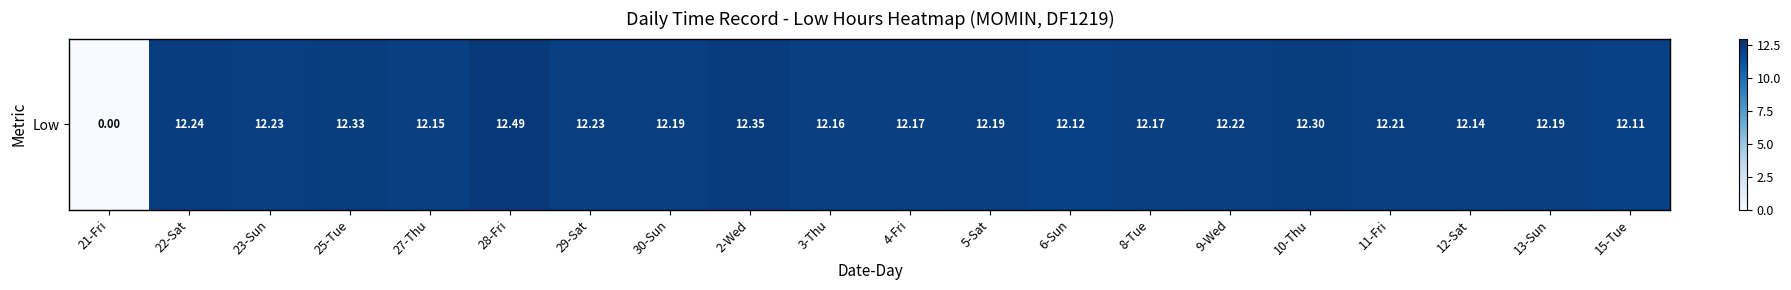

How many values are below 12?

1